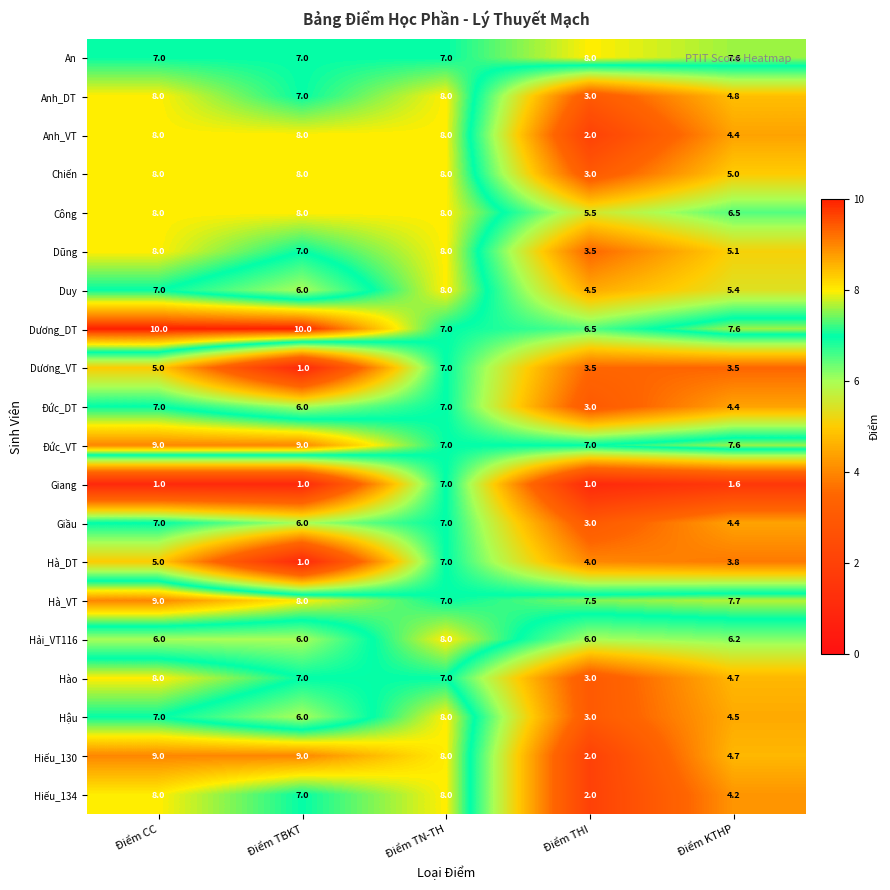

Which series changed the most between Điểm CC and Điểm THI?

Hiếu_130